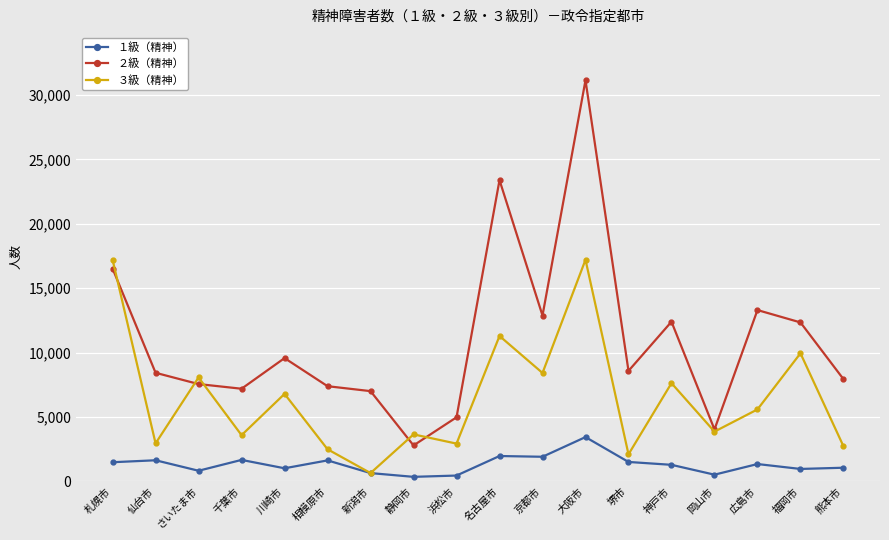

Does the chart have visible grid lines?

Yes